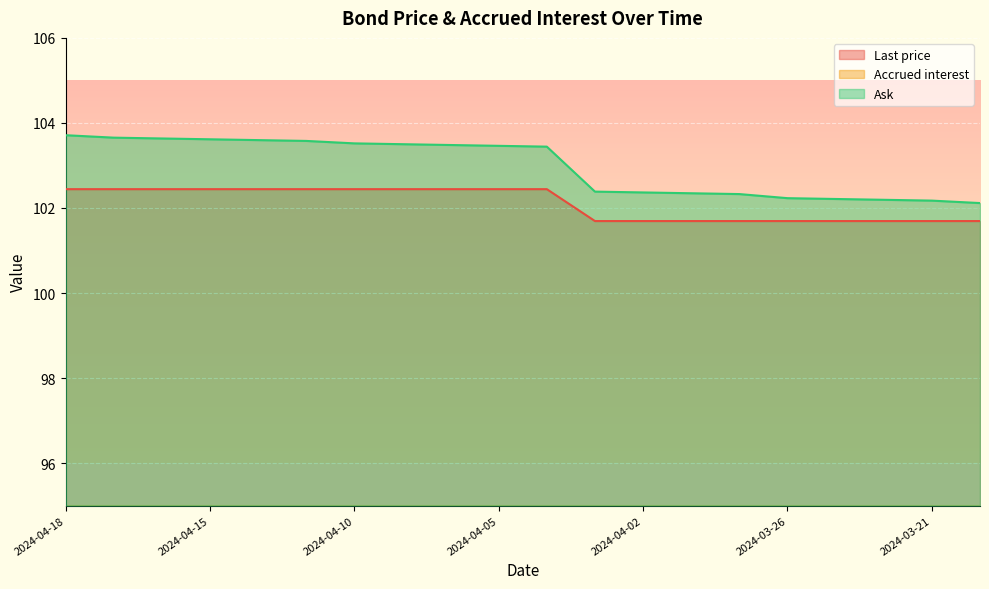

Reading left to right, list all the values displayed in this chart.

Last price: 2024-04-18=102.4	2024-04-17=102.4	2024-04-16=102.4	2024-04-15=102.4	2024-04-12=102.4	2024-04-11=102.4	2024-04-10=102.4	2024-04-09=102.4	2024-04-08=102.4	2024-04-05=102.4	2024-04-04=102.4	2024-04-03=101.7	2024-04-02=101.7	2024-03-28=101.7	2024-03-27=101.7	2024-03-26=101.7	2024-03-25=101.7	2024-03-22=101.7	2024-03-21=101.7	2024-03-20=101.7
Accrued interest: 2024-04-18=1.7	2024-04-17=1.7	2024-04-16=1.6	2024-04-15=1.6	2024-04-12=1.6	2024-04-11=1.6	2024-04-10=1.5	2024-04-09=1.5	2024-04-08=1.5	2024-04-05=1.5	2024-04-04=1.4	2024-04-03=1.4	2024-04-02=1.4	2024-03-28=1.3	2024-03-27=1.3	2024-03-26=1.2	2024-03-25=1.2	2024-03-22=1.2	2024-03-21=1.2	2024-03-20=1.1
Ask: 2024-04-18=103.7	2024-04-17=103.7	2024-04-16=103.6	2024-04-15=103.6	2024-04-12=103.6	2024-04-11=103.6	2024-04-10=103.5	2024-04-09=103.5	2024-04-08=103.5	2024-04-05=103.5	2024-04-04=103.4	2024-04-03=102.4	2024-04-02=102.4	2024-03-28=102.3	2024-03-27=102.3	2024-03-26=102.2	2024-03-25=102.2	2024-03-22=102.2	2024-03-21=102.2	2024-03-20=102.1